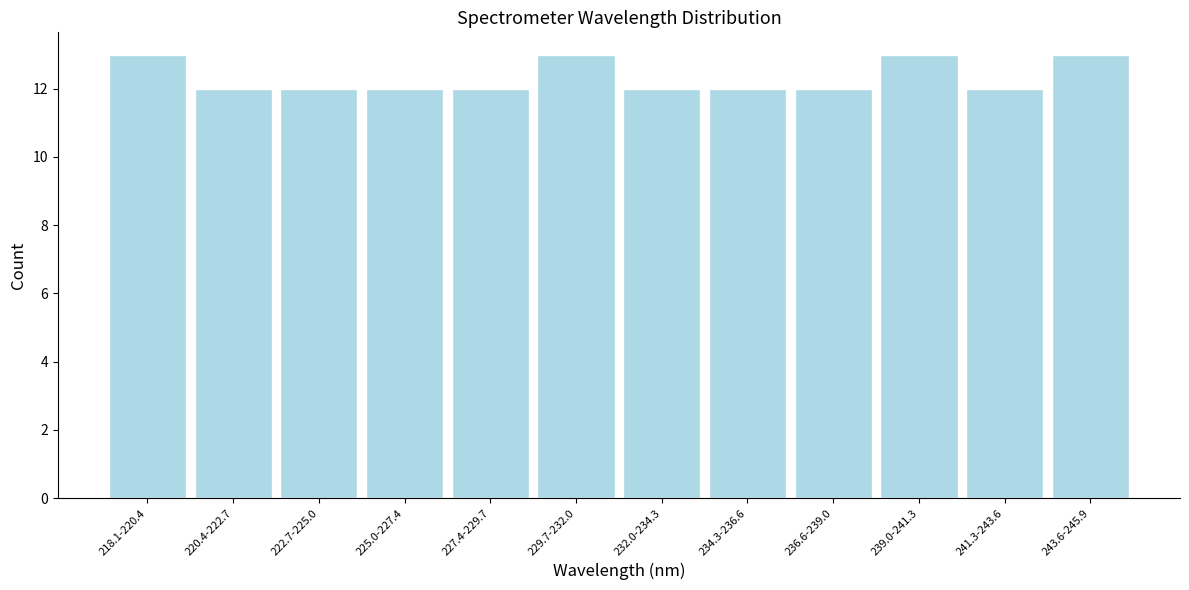

Reading left to right, transcribe all the data shown in this chart.

13	12	12	12	12	13	12	12	12	13	12	13